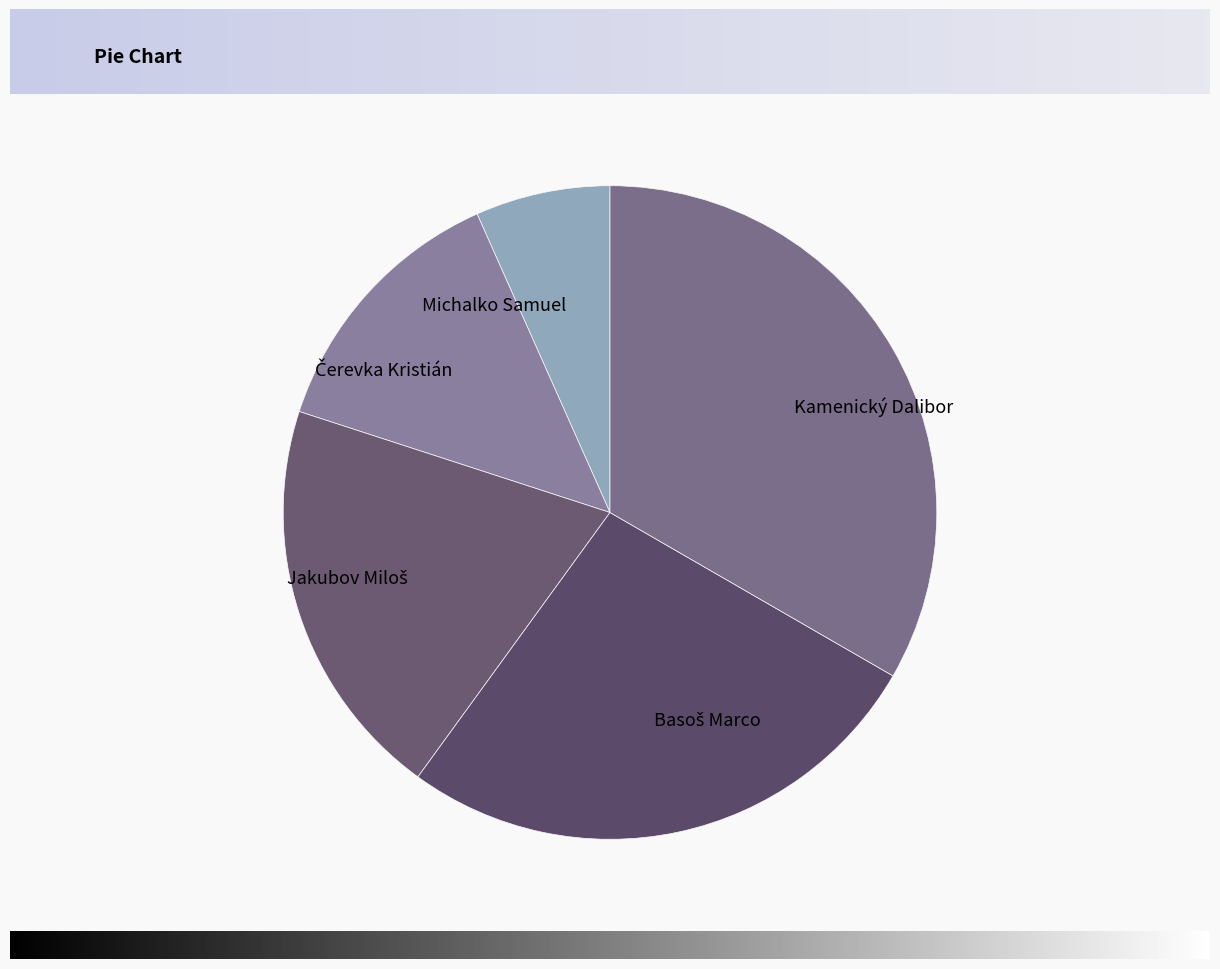

What is the largest slice in the pie chart?

Kamenický Dalibor